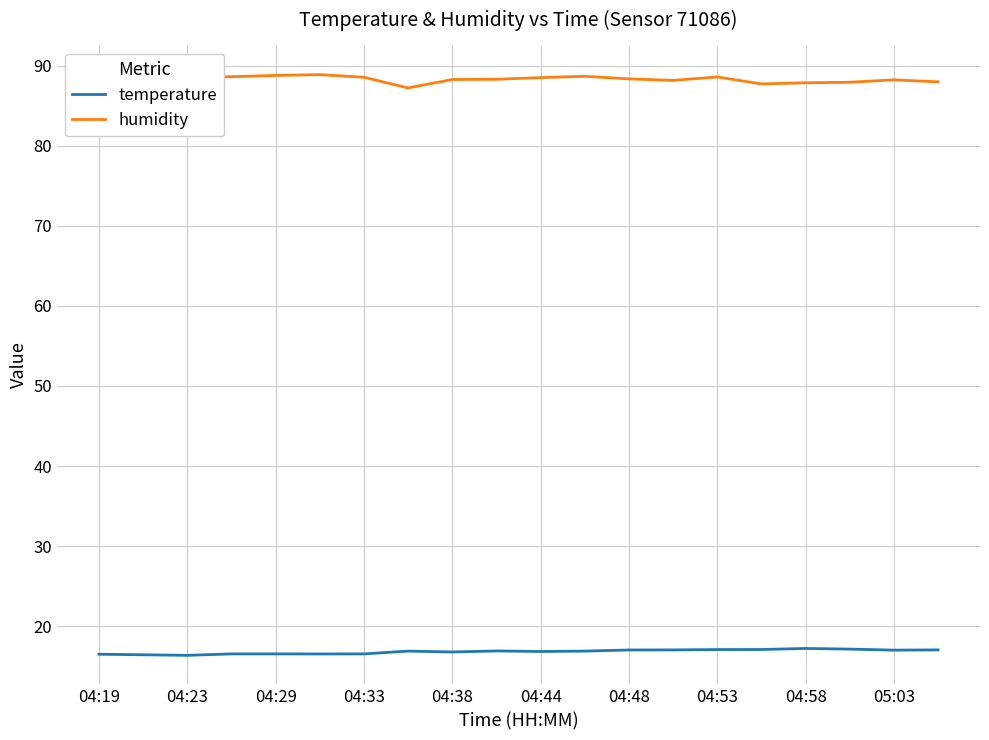

Rank the series by their average value, from highest to lowest.

humidity, temperature